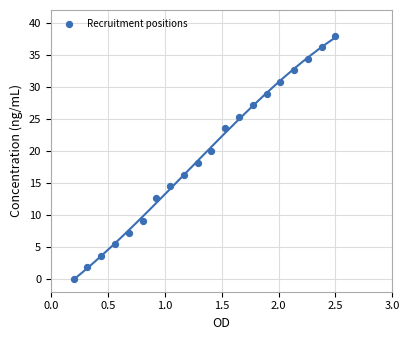

What is the range of X values (max minus min)?

2.3